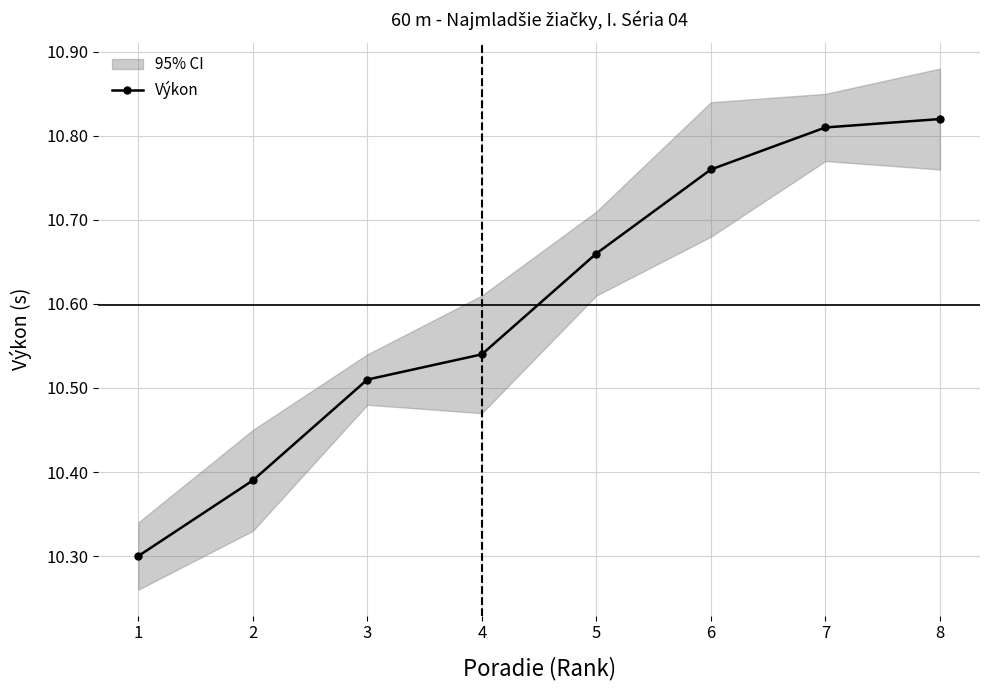

At which category does the chart reach its minimum across all series?

1